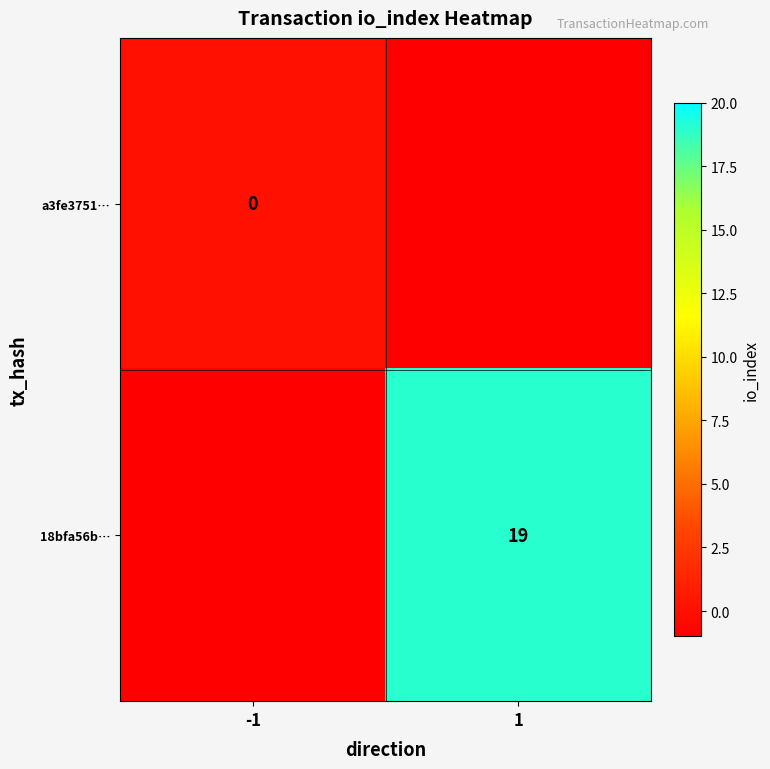

The 18bfa56b… series shows 19 at 1. True or false?

True